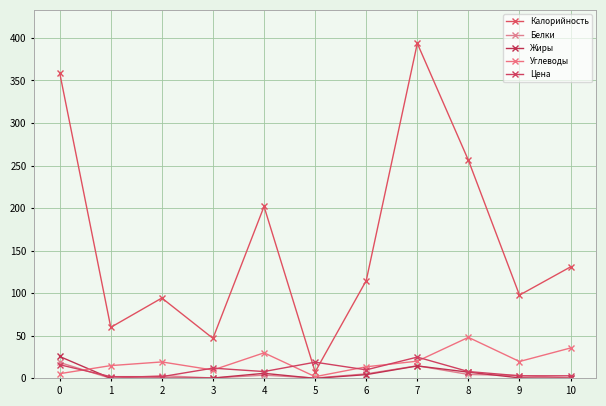

At which category does the chart reach its peak across all series?

7